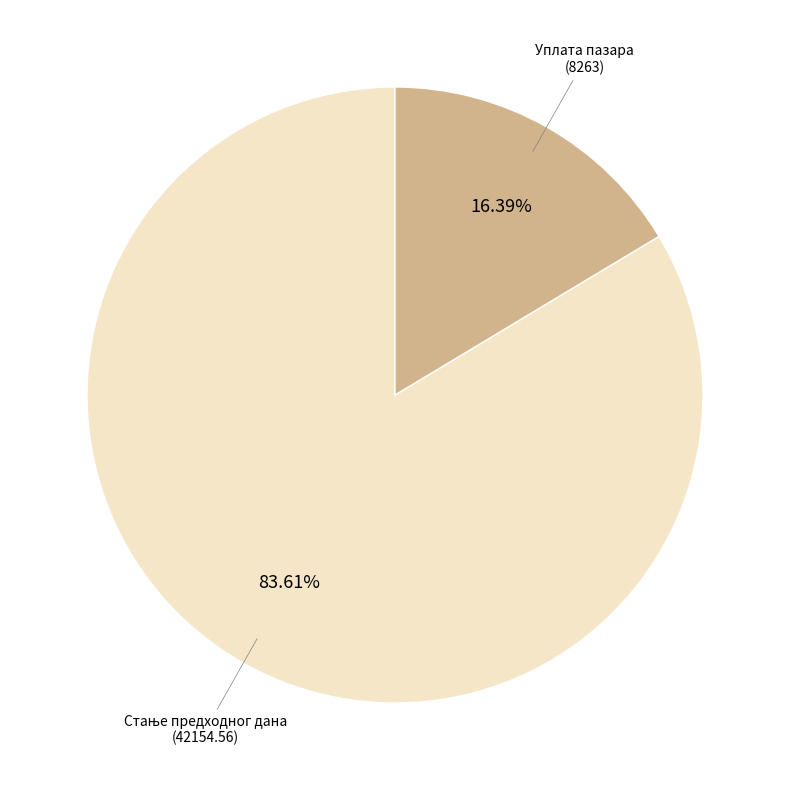

How many segments does this pie chart have?

2